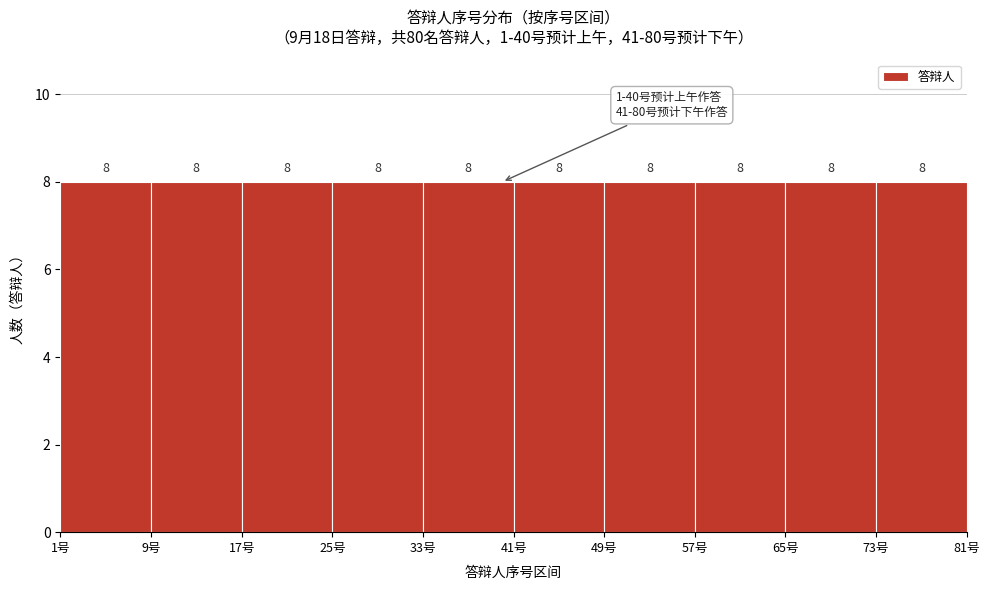

How tall is the bar that spans 57 to 65 on the x-axis?

8